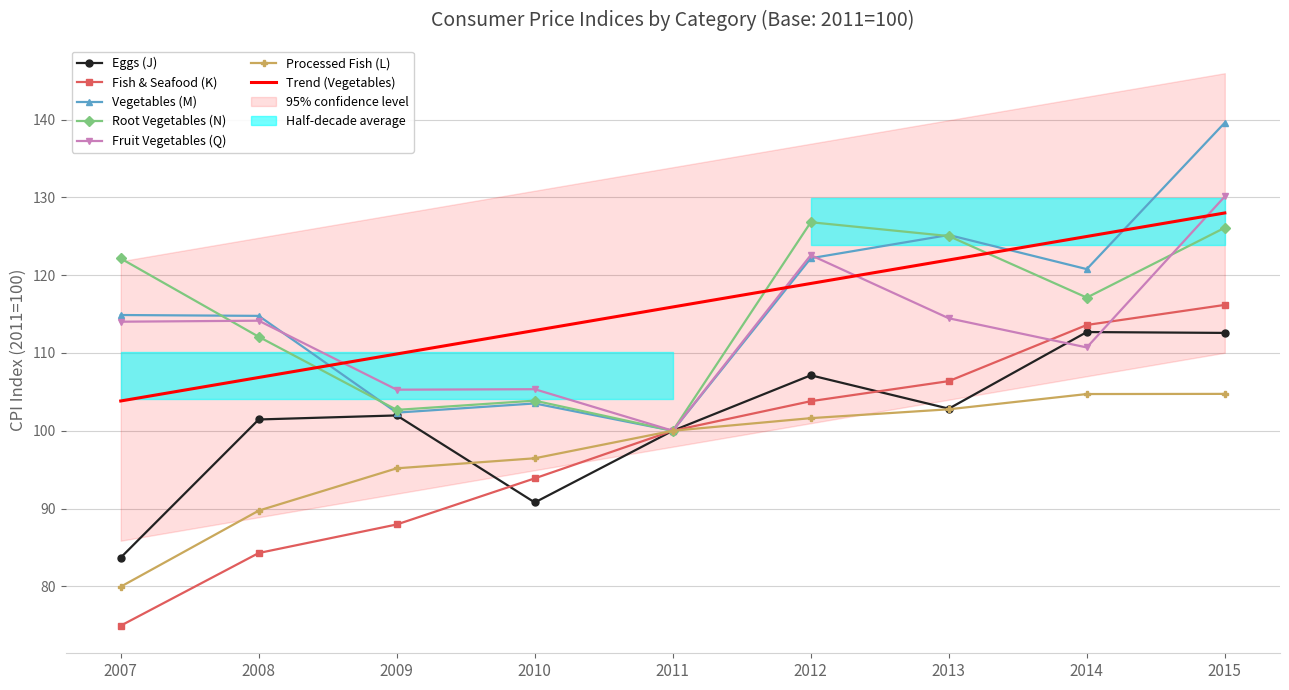

Reading right to left, transcribe all the data shown in this chart.

Eggs (J): 2015=112.6	2014=112.7	2013=102.8	2012=107.1	2011=100.0	2010=90.8	2009=102.0	2008=101.5	2007=83.7
Fish & Seafood (K): 2015=116.2	2014=113.6	2013=106.4	2012=103.8	2011=100.0	2010=93.9	2009=88.0	2008=84.3	2007=74.9
Vegetables (M): 2015=139.6	2014=120.8	2013=125.2	2012=122.2	2011=100.0	2010=103.5	2009=102.3	2008=114.8	2007=114.9
Root Vegetables (N): 2015=126.1	2014=117.1	2013=125.0	2012=126.8	2011=100.0	2010=103.9	2009=102.7	2008=112.1	2007=122.2
Fruit Vegetables (Q): 2015=130.1	2014=110.7	2013=114.5	2012=122.6	2011=100.0	2010=105.3	2009=105.3	2008=114.2	2007=114.0
Processed Fish (L): 2015=104.7	2014=104.7	2013=102.8	2012=101.6	2011=100.0	2010=96.5	2009=95.2	2008=89.7	2007=80.0